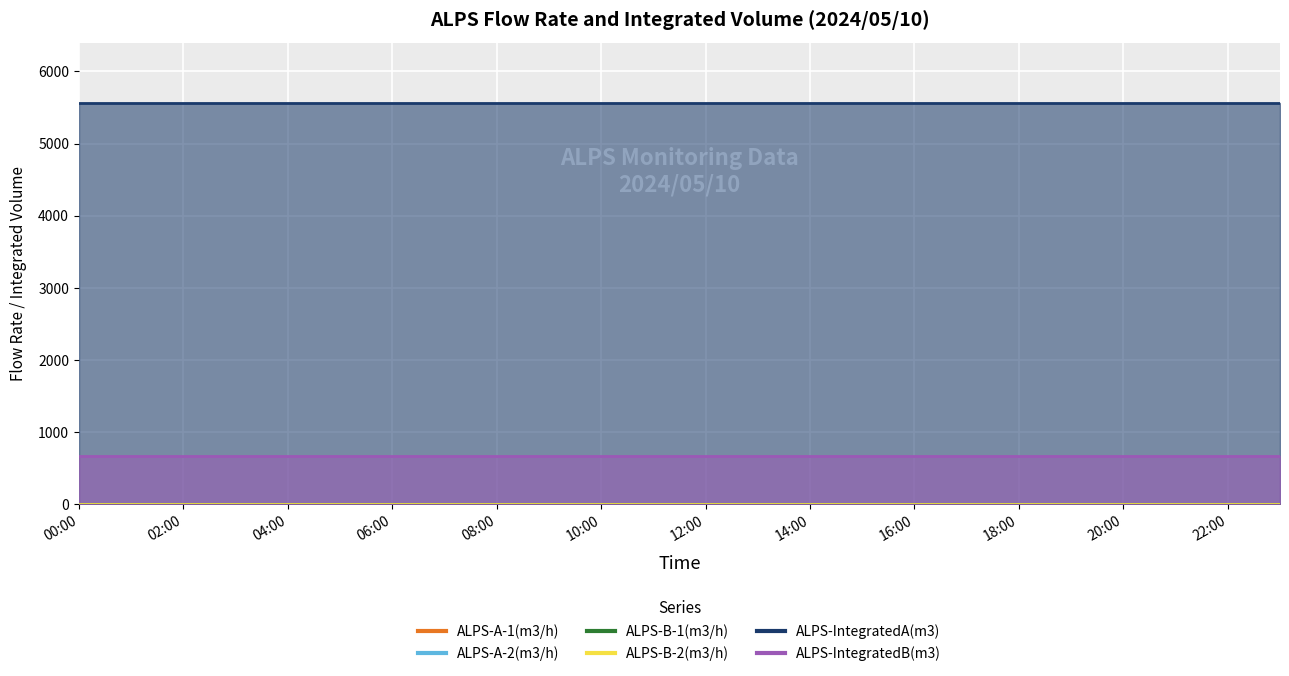

What is the sum of the ALPS-IntegratedB(m3) values at 16:00 and 17:00?

1352